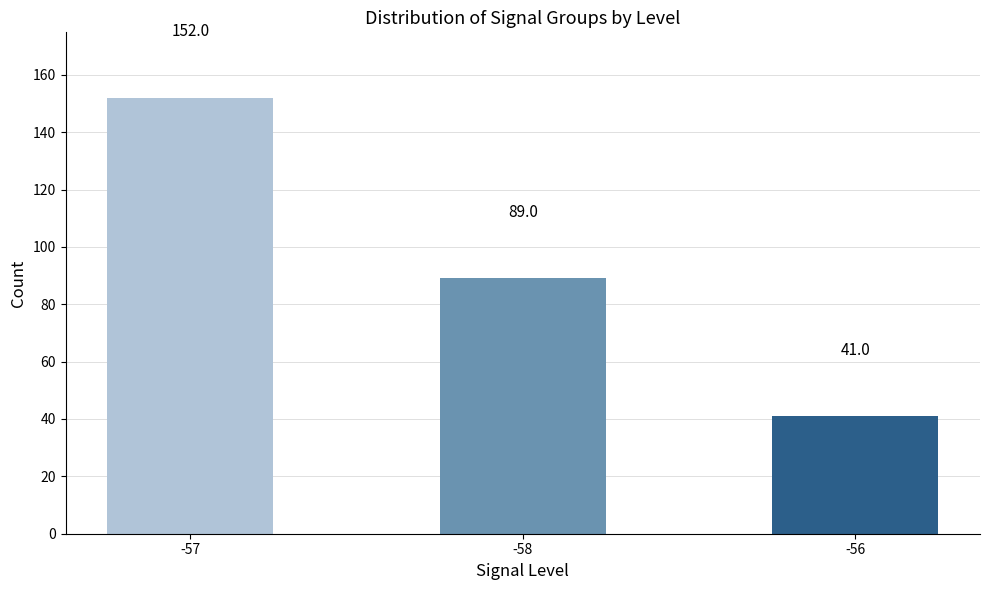

What is the difference between the second highest and minimum values?

48